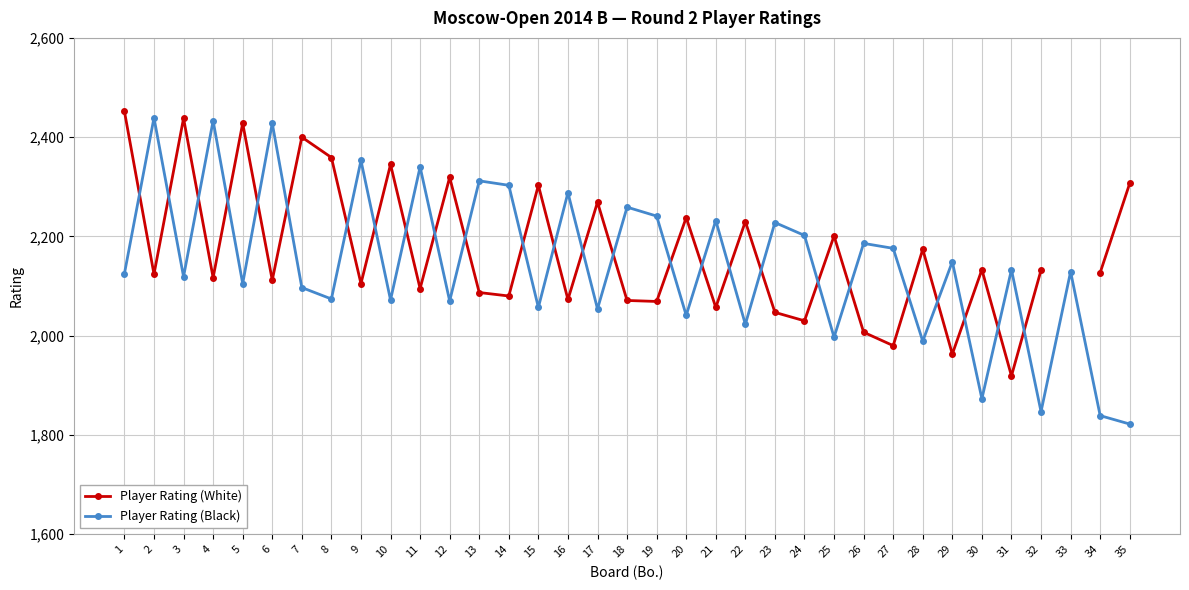

Rank the series at 14 from lowest to highest value.

Player Rating (White), Player Rating (Black)